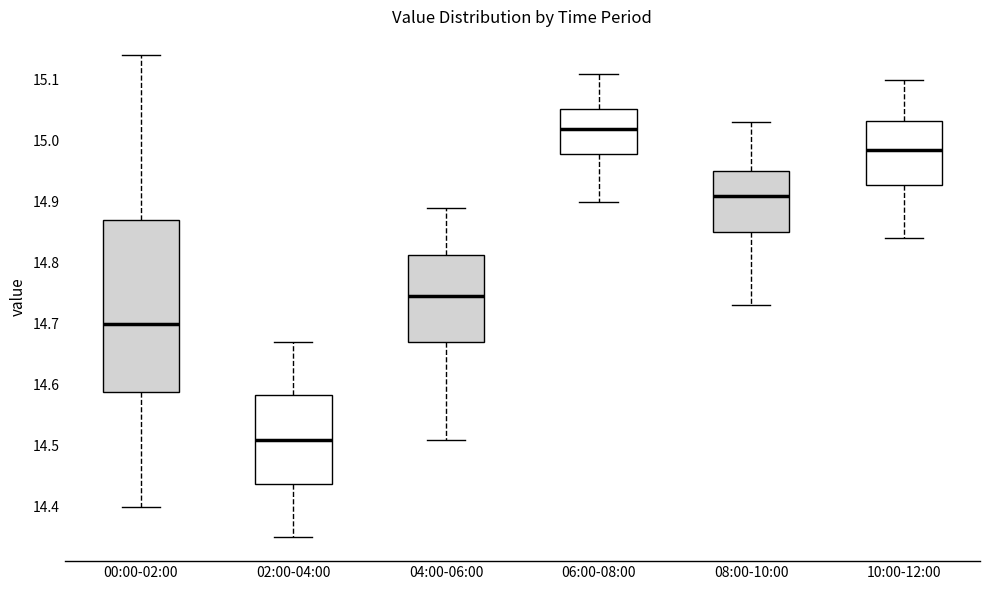

Comparing the boxes themselves (not the whiskers), which one is the tallest?

00:00-02:00